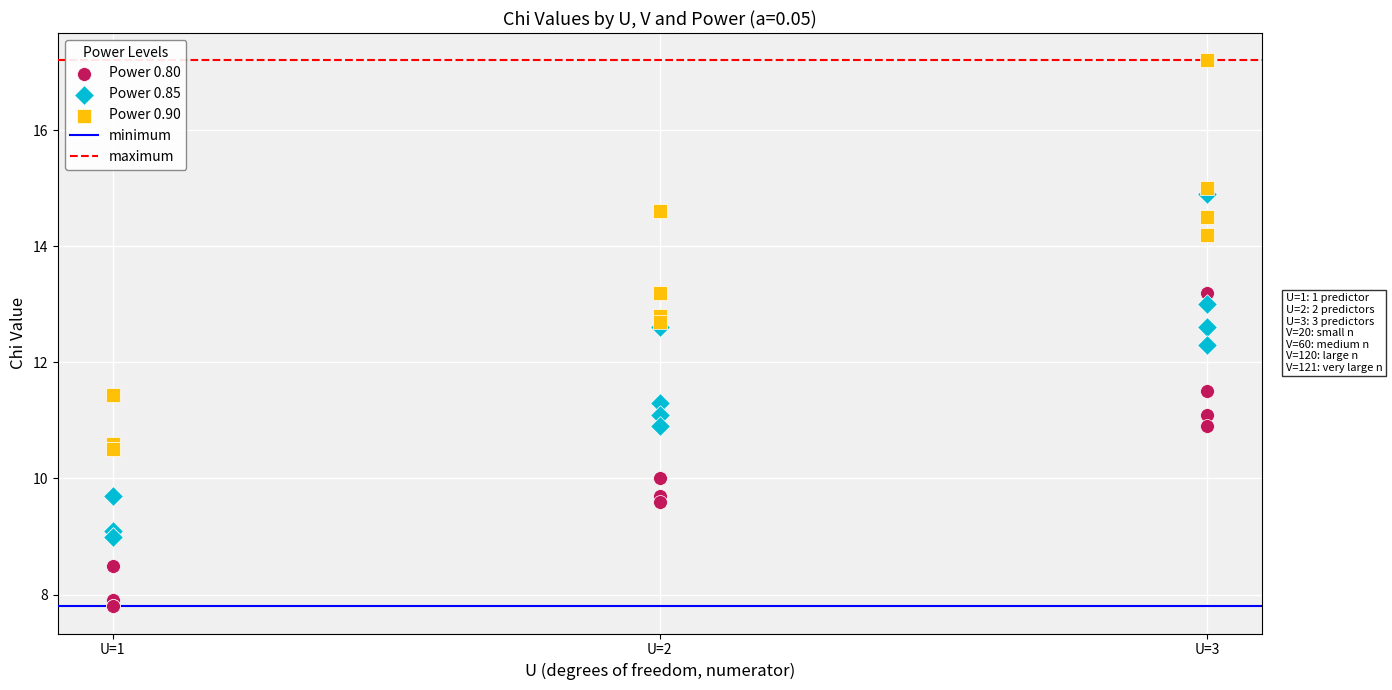

Which series reaches the minimum Y coordinate?

Power 0.80